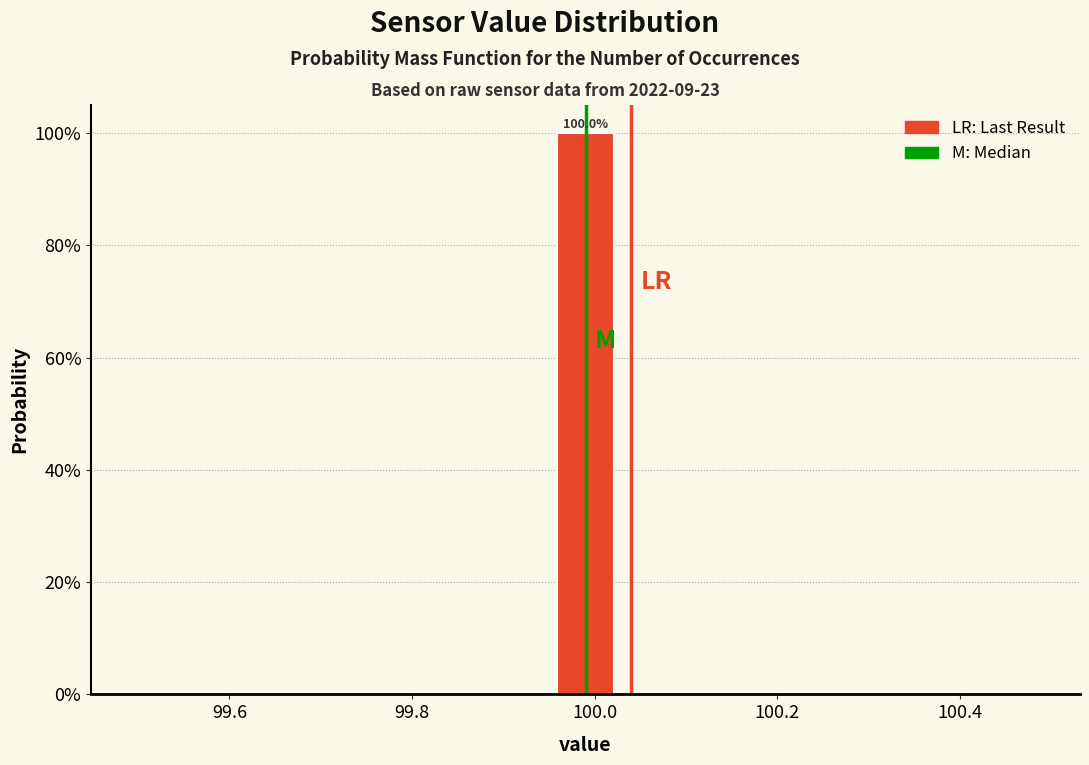

Around what value on the x-axis is the tallest bar? Give the approximate position of its centre, as read against the axis.

100.00